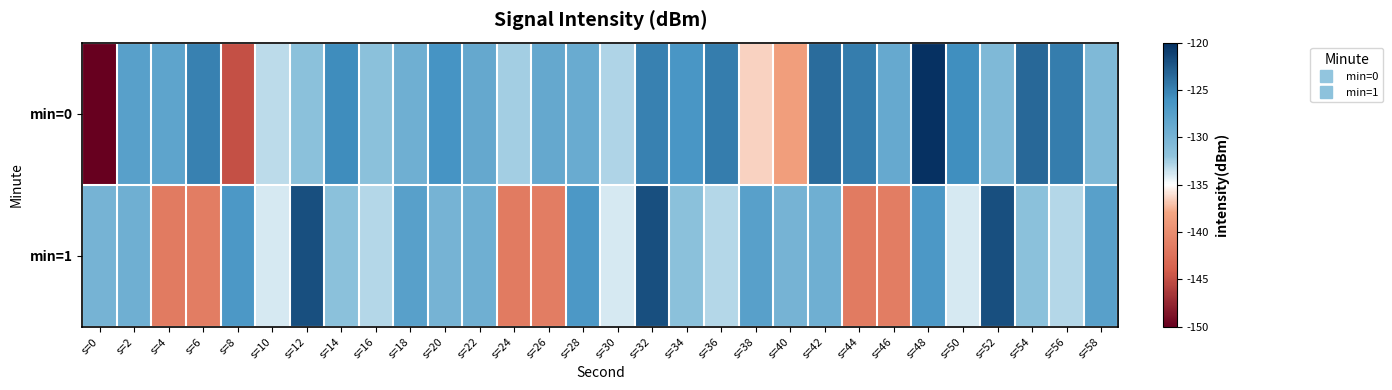

Reading left to right, list all the values displayed in this chart.

min=0: s=0=-220.9	s=2=-127.7	s=4=-128.2	s=6=-125.0	s=8=-144.9	s=10=-133.2	s=12=-131.5	s=14=-125.7	s=16=-131.5	s=18=-129.5	s=20=-126.2	s=22=-128.6	s=24=-132.5	s=26=-128.7	s=28=-128.9	s=30=-132.8	s=32=-124.9	s=34=-126.5	s=36=-124.7	s=38=-136.4	s=40=-138.6	s=42=-123.7	s=44=-124.8	s=46=-128.7	s=48=-120.2	s=50=-125.8	s=52=-130.6	s=54=-123.5	s=56=-124.8	s=58=-130.6
min=1: s=0=-129.9	s=2=-129.5	s=4=-141.7	s=6=-141.4	s=8=-126.7	s=10=-133.9	s=12=-121.9	s=14=-131.5	s=16=-132.9	s=18=-127.7	s=20=-129.9	s=22=-129.5	s=24=-141.7	s=26=-141.4	s=28=-126.7	s=30=-133.9	s=32=-121.9	s=34=-131.5	s=36=-132.9	s=38=-127.7	s=40=-129.9	s=42=-129.5	s=44=-141.7	s=46=-141.4	s=48=-126.7	s=50=-133.9	s=52=-121.9	s=54=-131.5	s=56=-132.9	s=58=-127.7